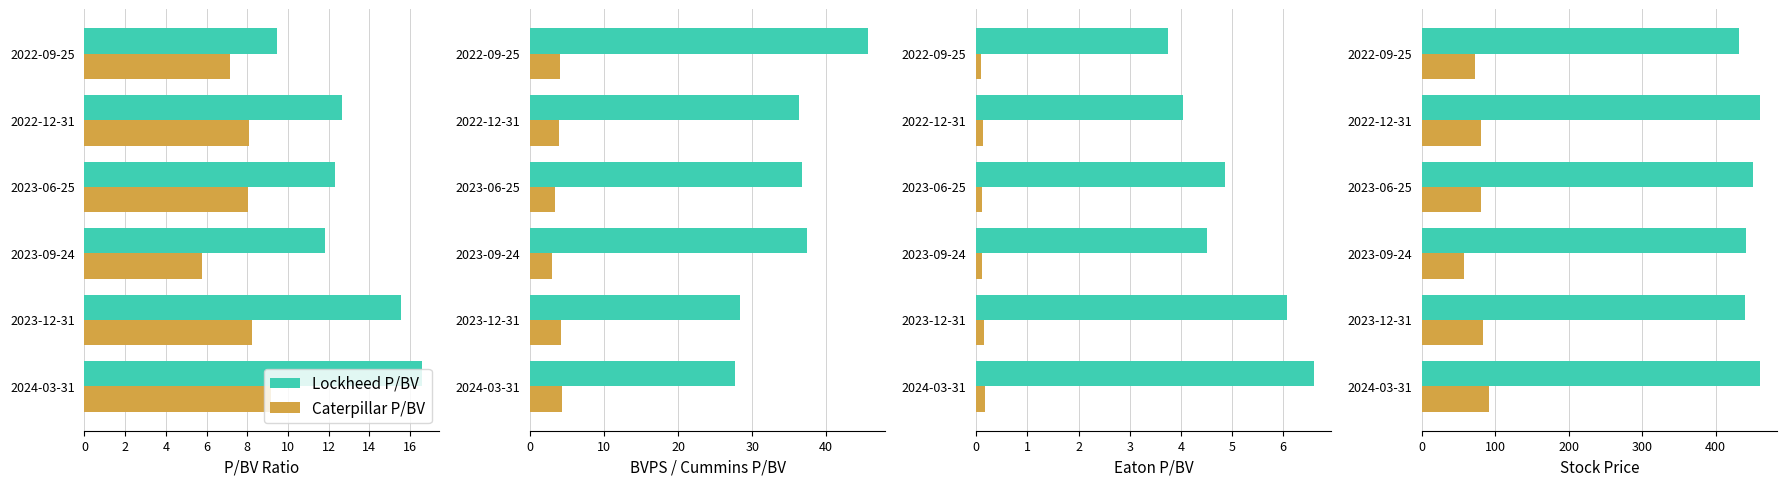

What is the sum of the P/BV (Caterpillar) values at 2024-03-31 and 2023-06-25?

17.2